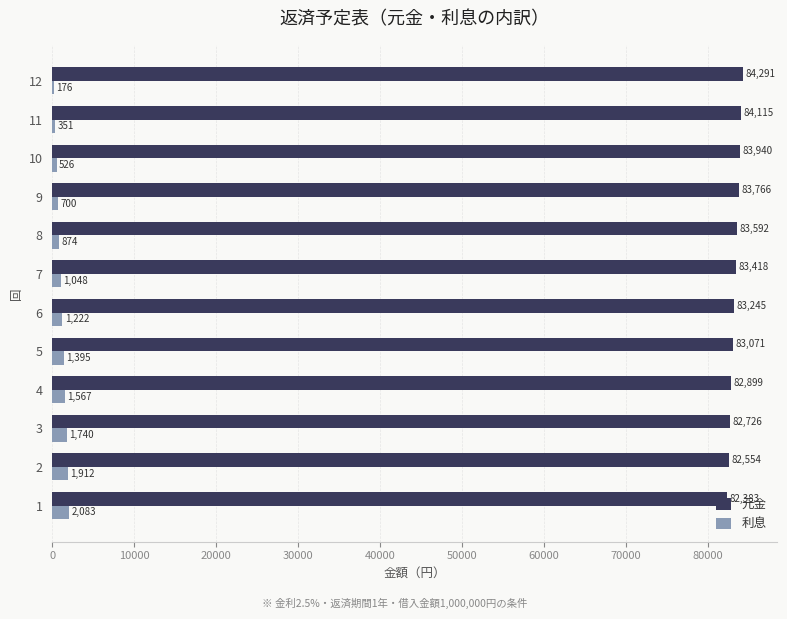

What is the maximum value shown in the chart?

84290.5